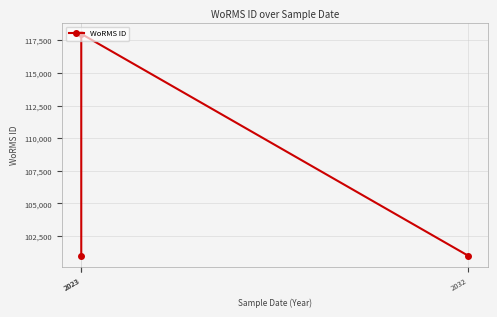

What is the value of the 1st point from the left?

100982